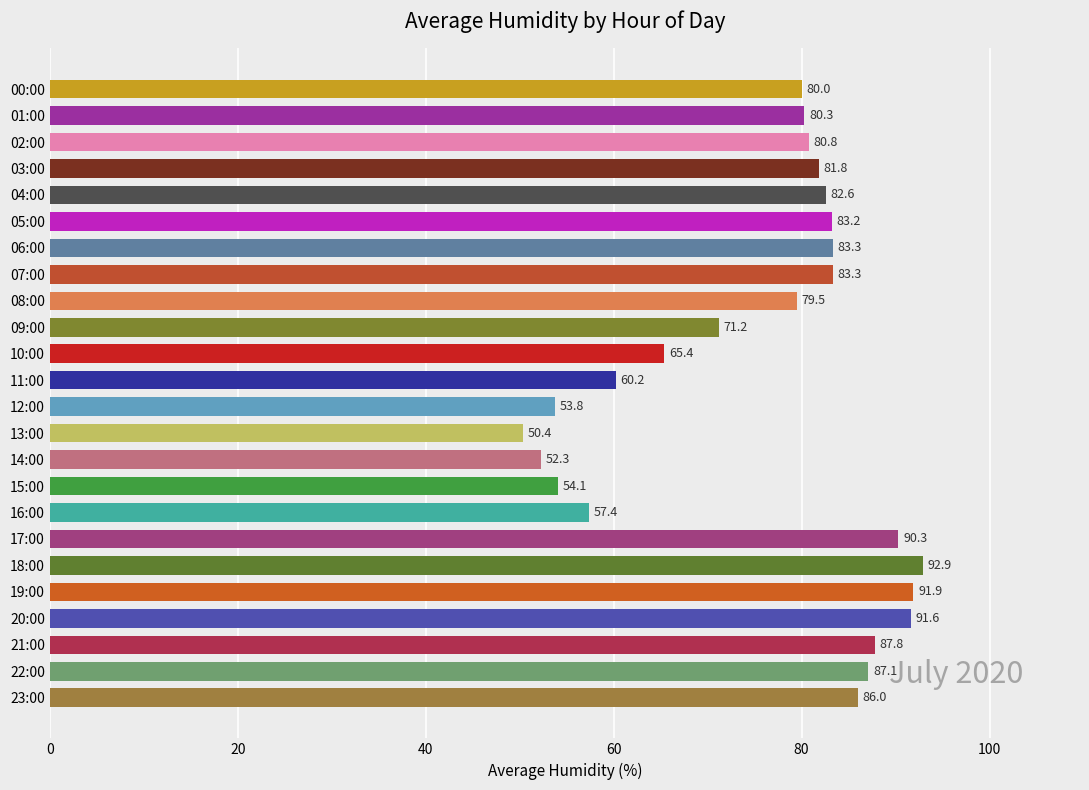

What is the difference between the values at 05:00 and 20:00?

8.4